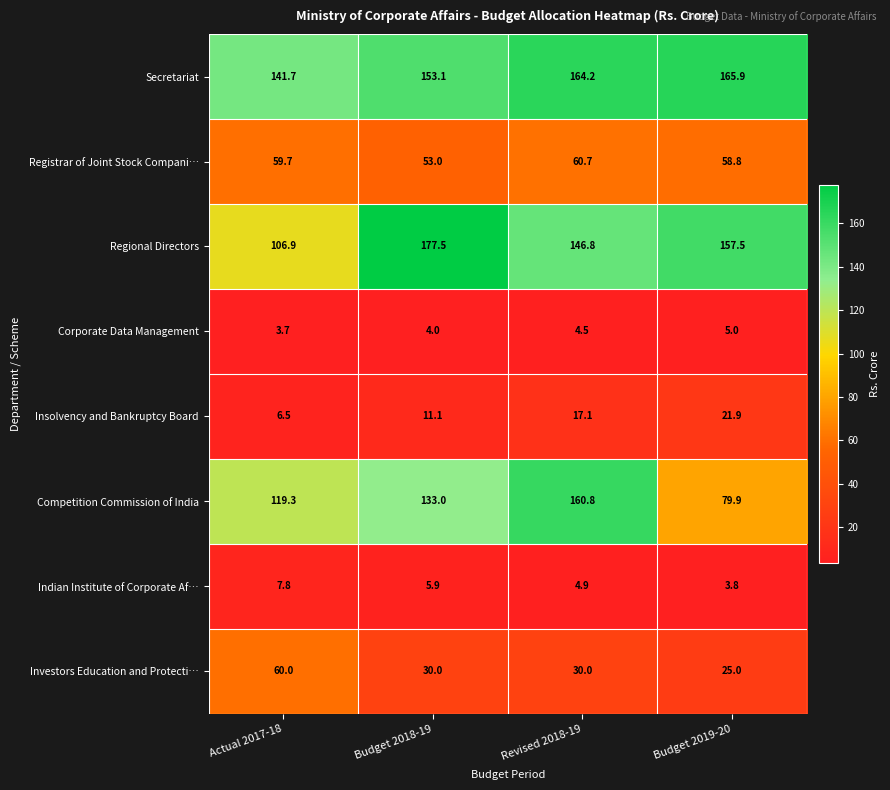

What is the smallest value displayed?

3.7